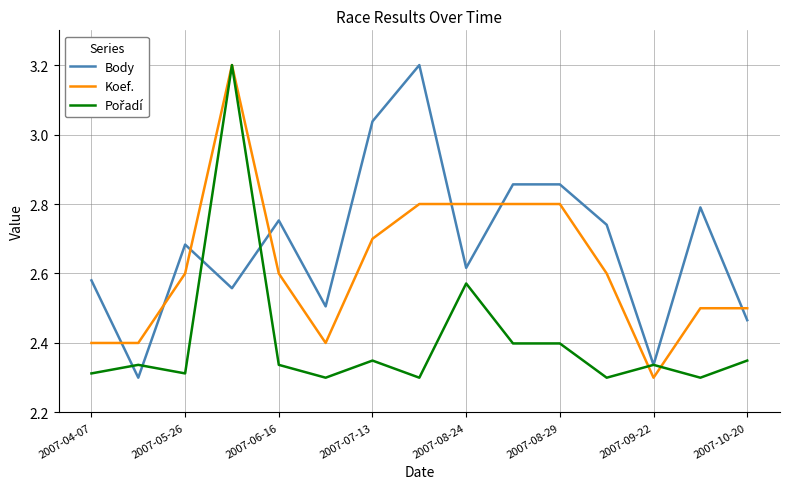

Which series has the largest total across all categories?

Body